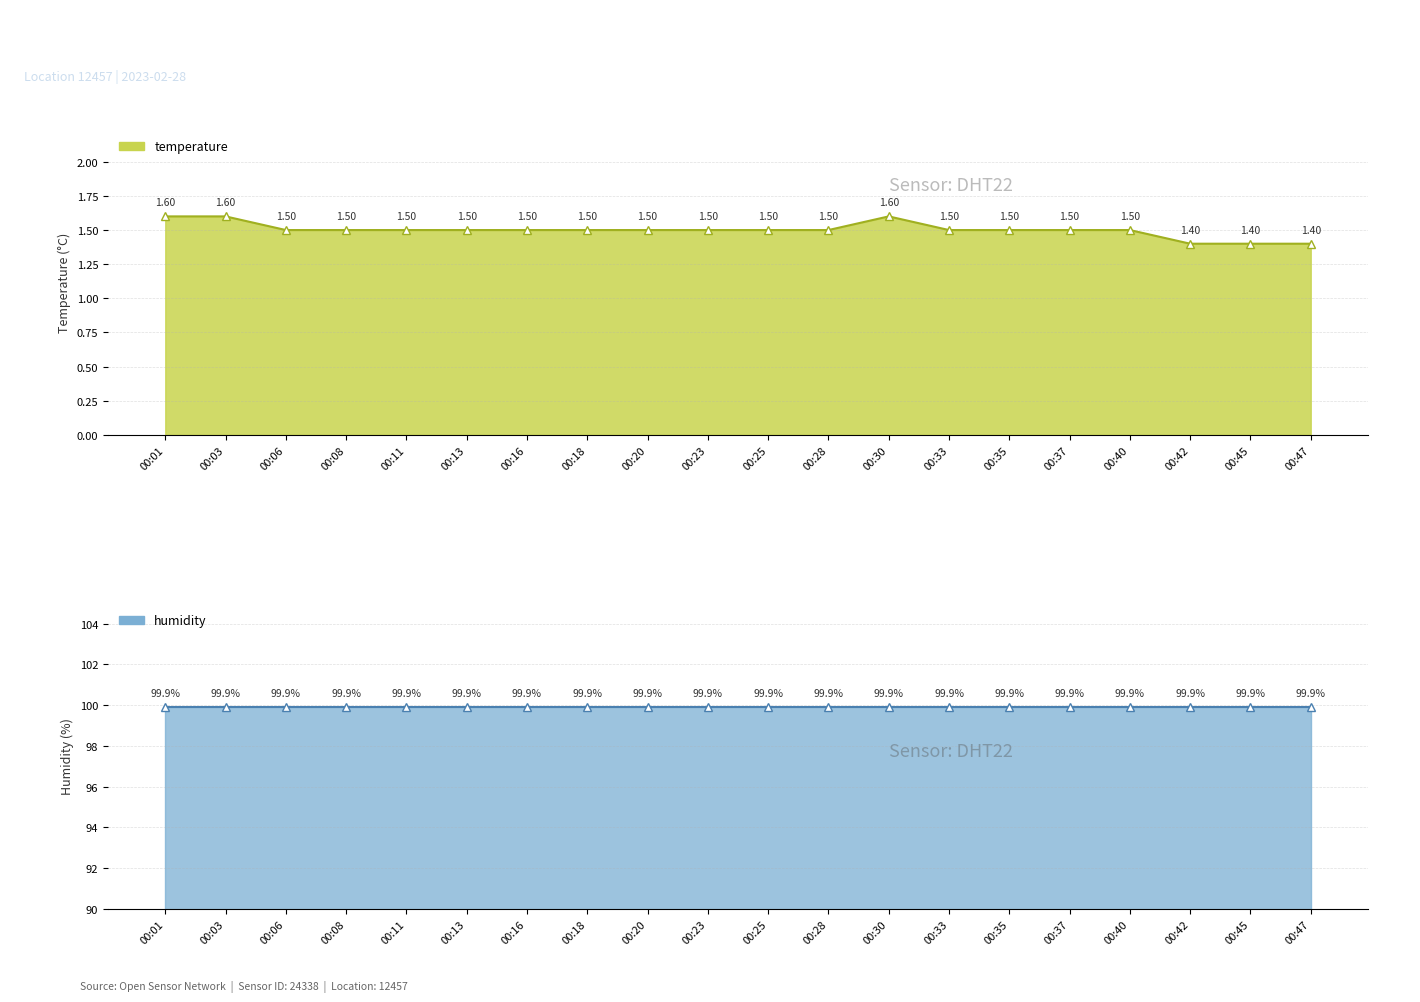

What is the sum of the humidity values at 00:47 and 00:35?

199.8